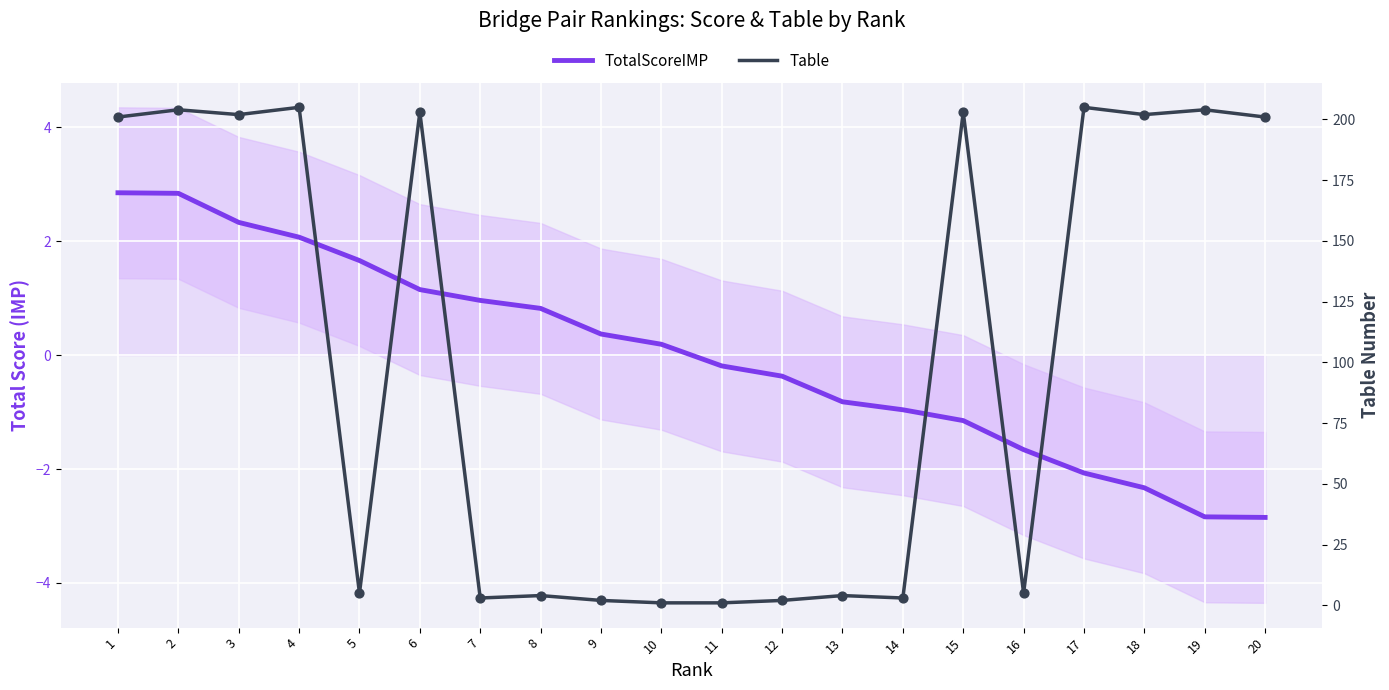

At how many categories does at least one series exceed 139?

10